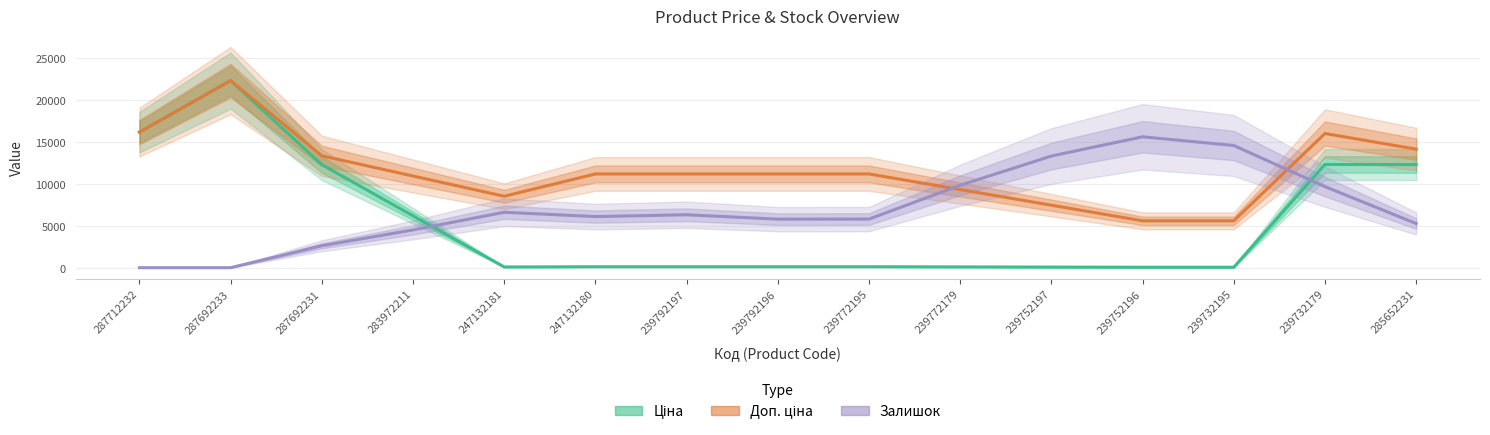

What position from the right is 247132180?

10